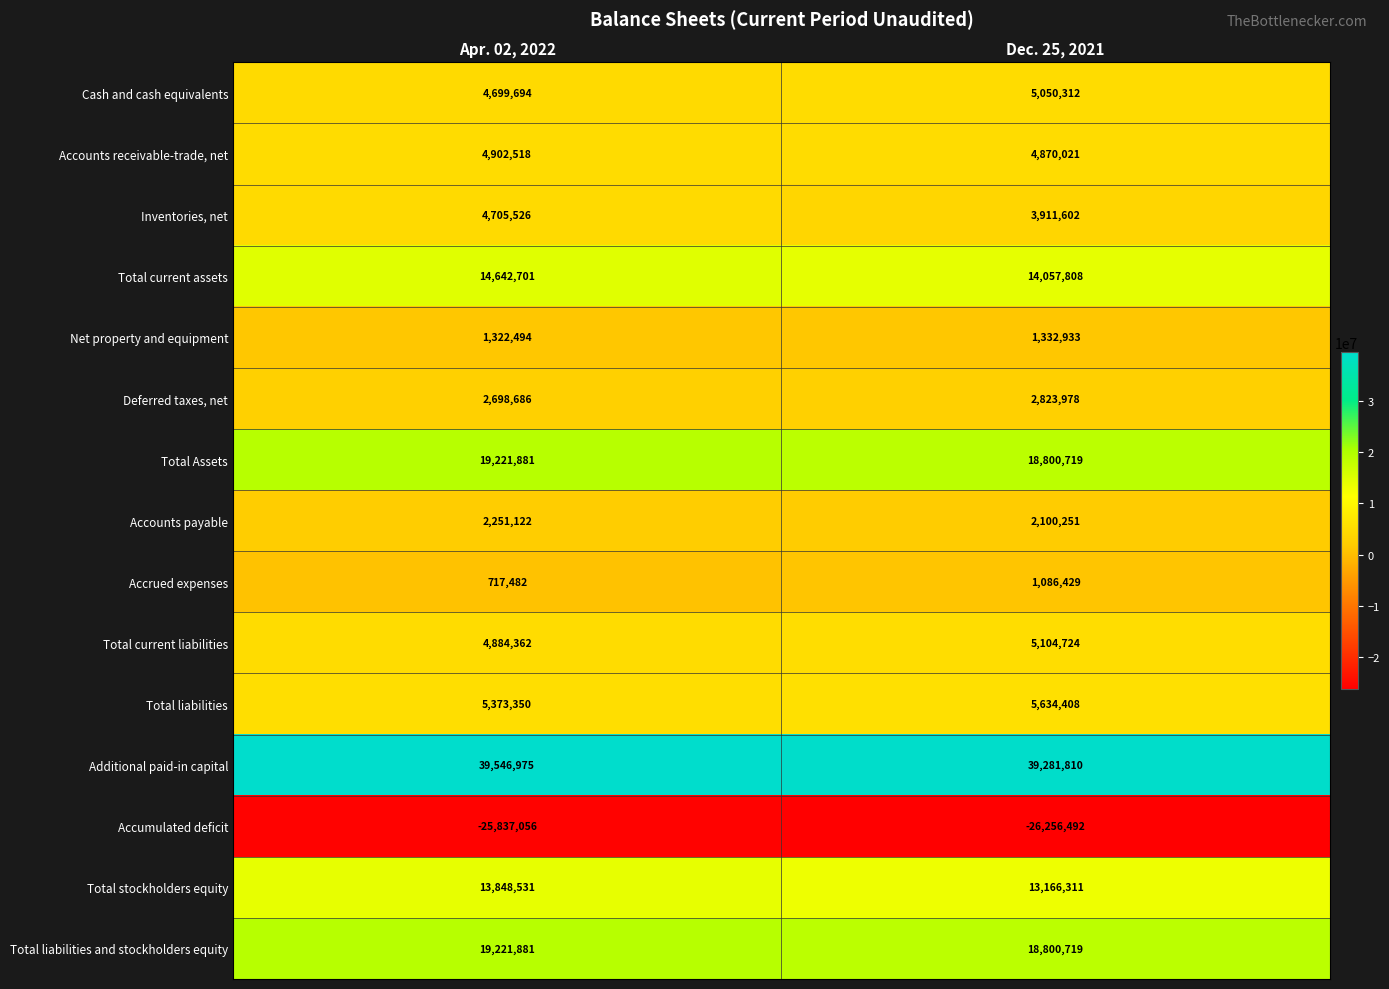

At which label is Accrued expenses closest to 901955?

Apr. 02, 2022